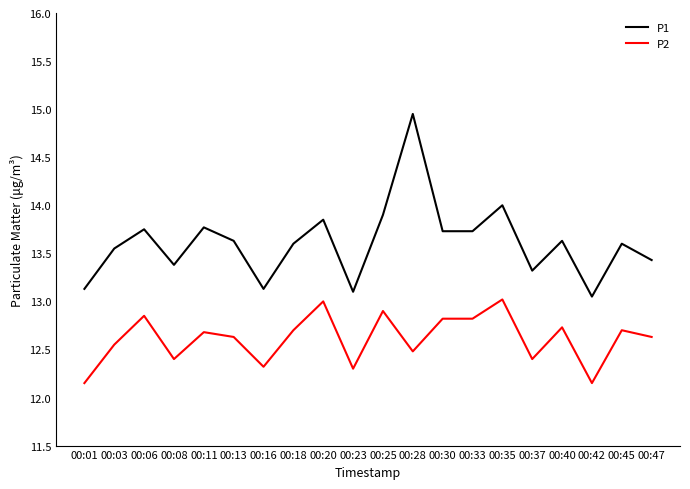

Which series has the widest spread of values?

P1